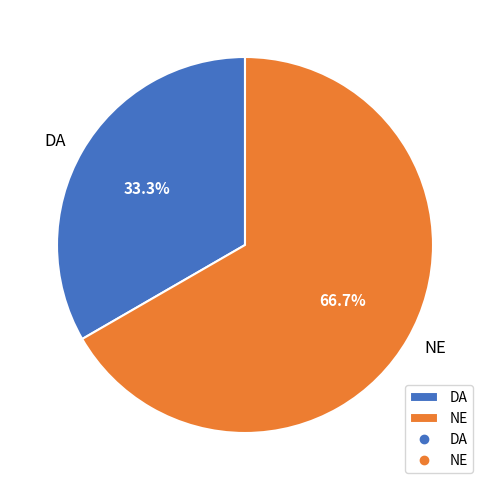

To the nearest percent, what is the combined percentage of DA and NE?

100%